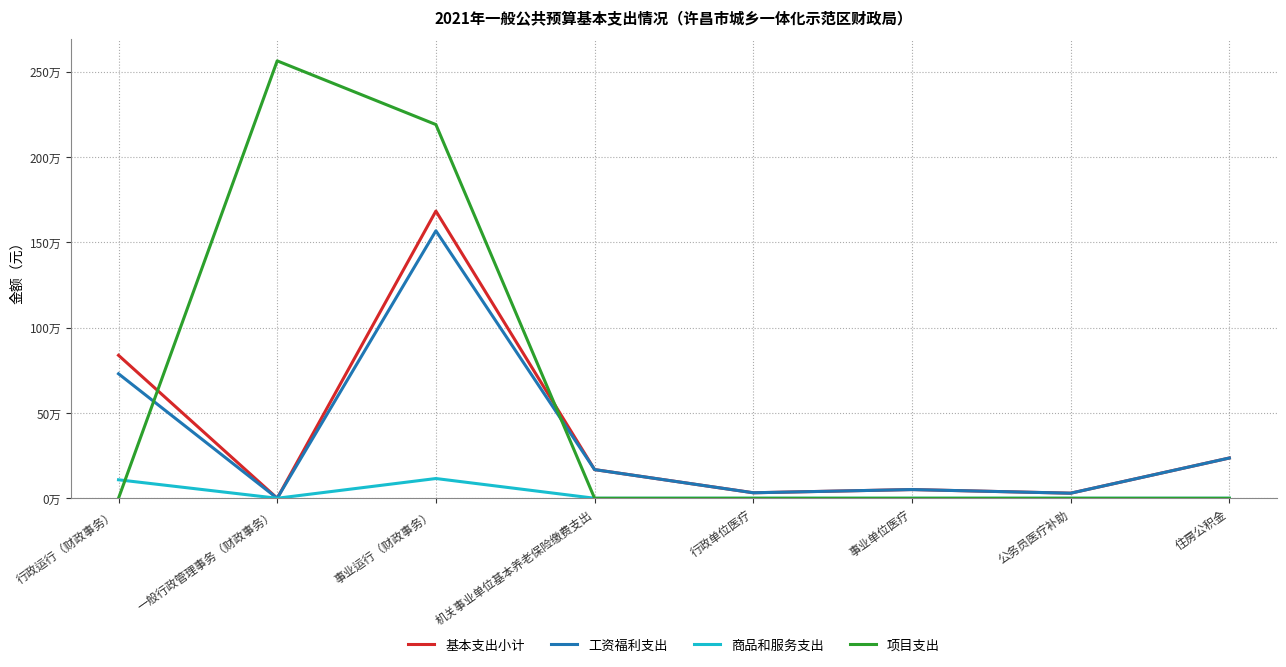

Which series has the widest spread of values?

项目支出